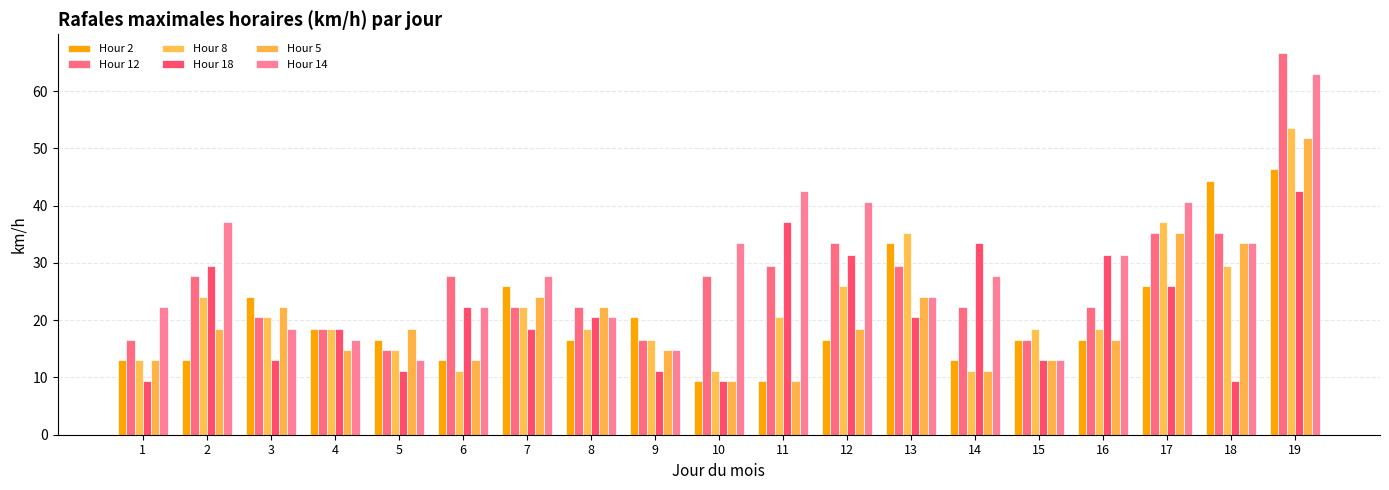

What is the difference between the Hour 12 values at 4 and 11?

11.1